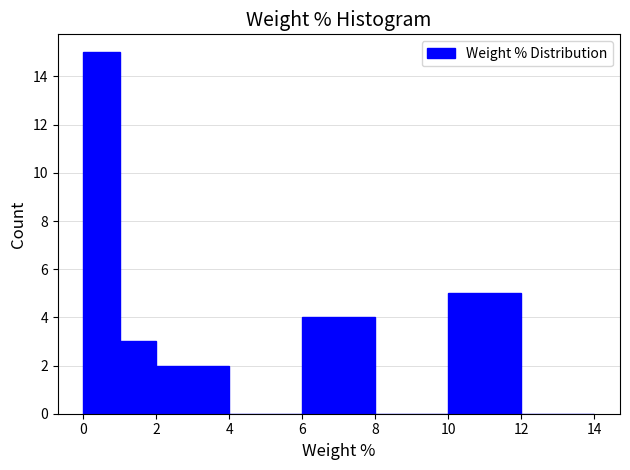

What is the height of the bar covering 6 to 8 on the x-axis? The values are not printed on the chart, so give them approximately, as read against the axis.

4